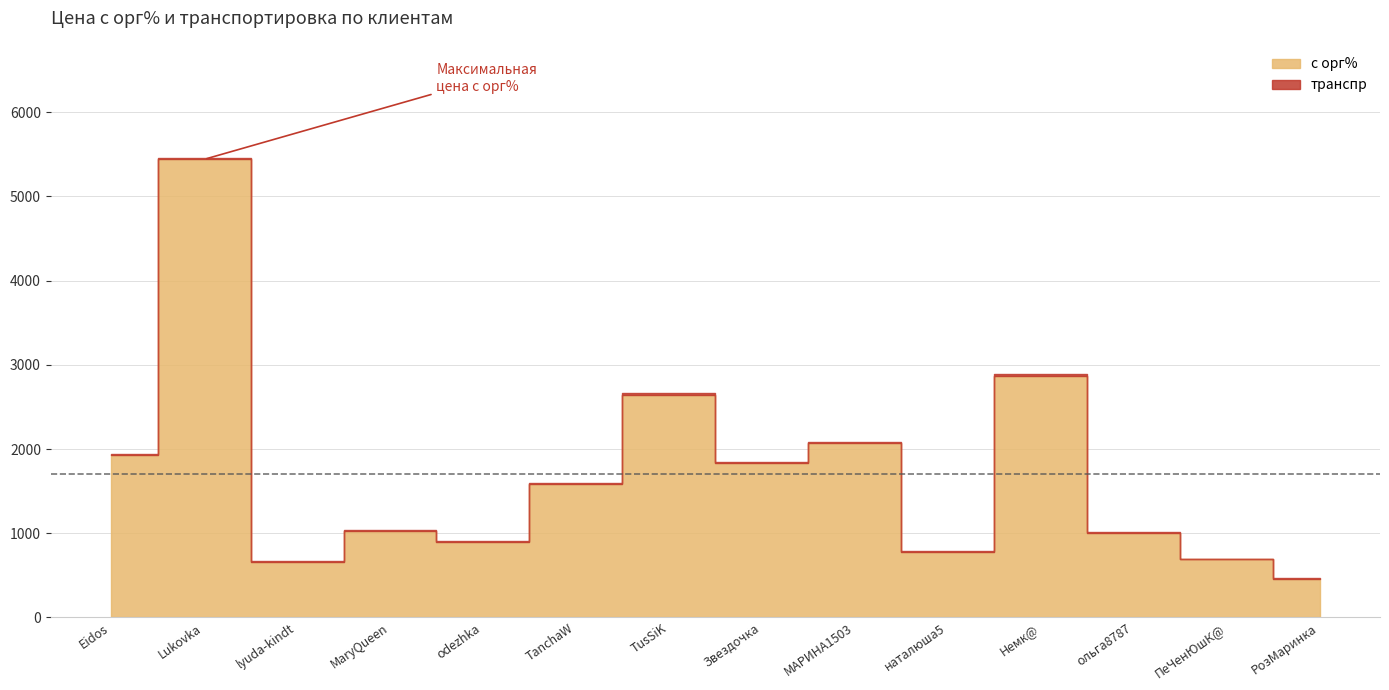

Reading right to left, list all the values displayed in this chart.

с орг%: РозМаринка=455.4	ПеЧенЮшК@=690.0	ольга8787=1002.8	Немк@=2870.4	наталюша5=771.6	МАРИНА1503=2070.0	Звездочка=1835.4	TusSiK=2645.0	TanchaW=1580.1	odezhka=890.1	MaryQueen=1028.1	lyuda-kindt=653.4	Lukovka=5439.5	Eidos=1925.0
транспр: РозМаринка=16.0	ПеЧенЮшК@=0.0	ольга8787=16.0	Немк@=16.0	наталюша5=16.0	МАРИНА1503=16.0	Звездочка=16.0	TusSiK=16.0	TanchaW=16.0	odezhka=16.0	MaryQueen=16.0	lyuda-kindt=16.0	Lukovka=16.0	Eidos=16.0